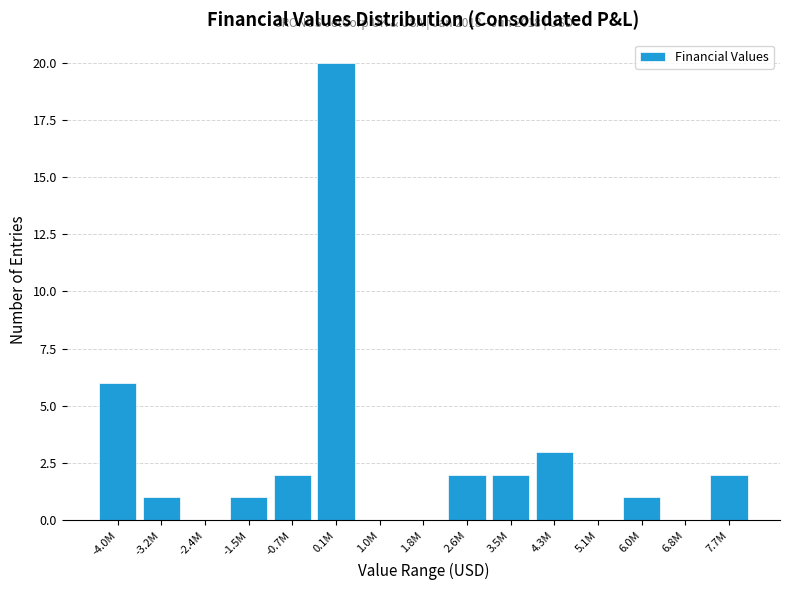

Reading left to right, what are all the values shown in this chart?

-4.0M=6	-3.2M=1	-2.4M=0	-1.5M=1	-0.7M=2	0.1M=20	1.0M=0	1.8M=0	2.6M=2	3.5M=2	4.3M=3	5.1M=0	6.0M=1	6.8M=0	7.7M=2